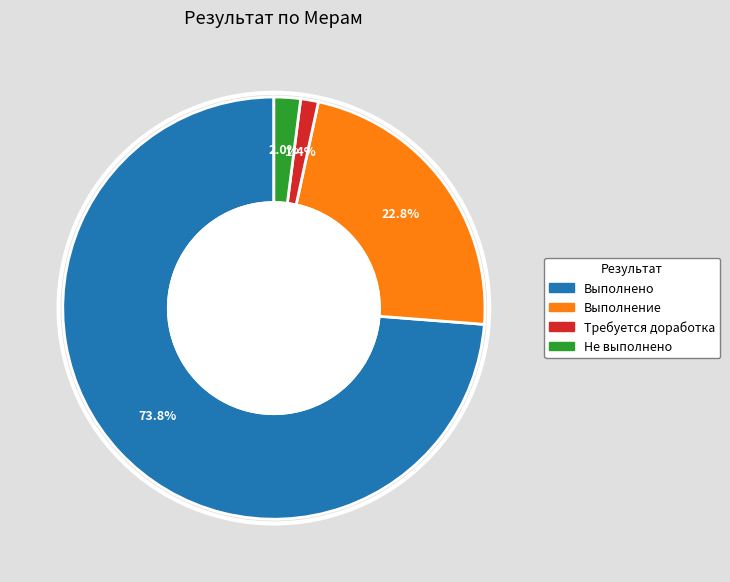

Which slice represents more than half of the pie?

Выполнено